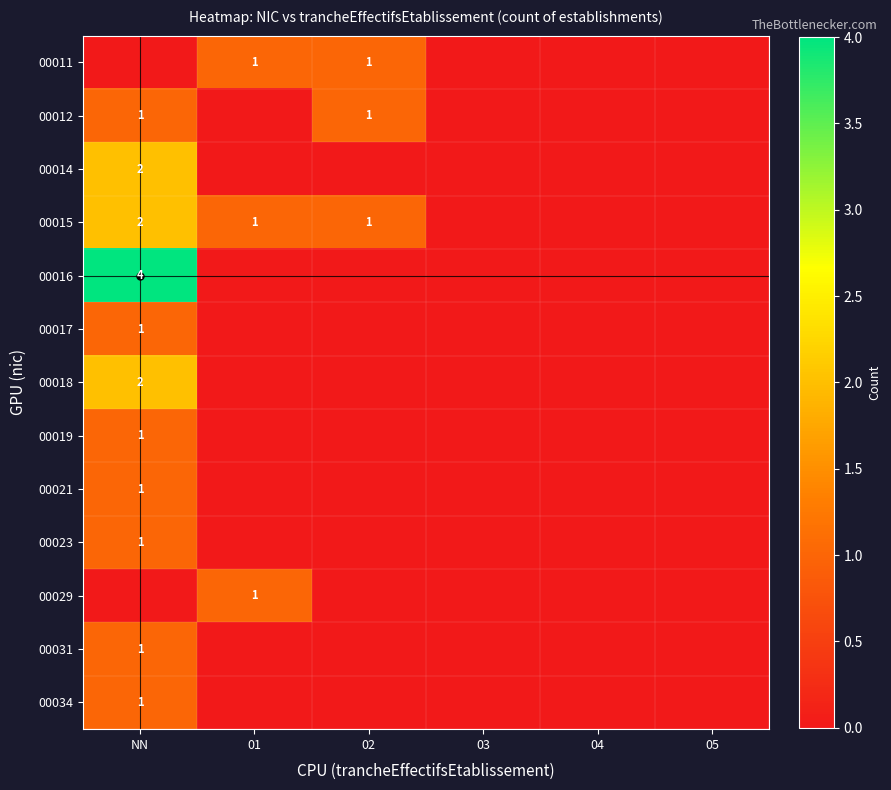

The value of 00034 at NN is 2. True or false?

False